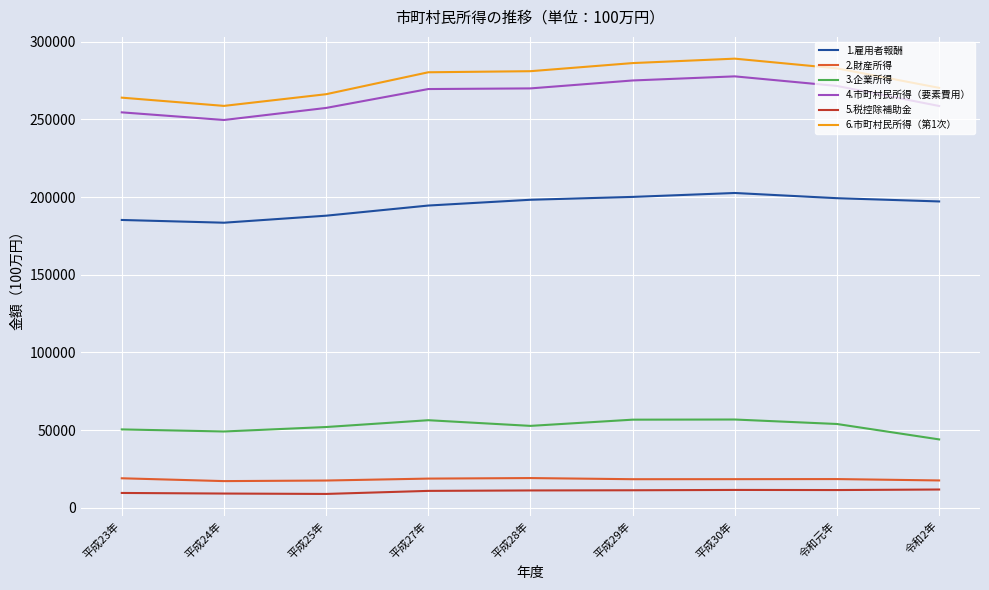

True or false: 2.財産所得 and 1.雇用者報酬 intersect in this chart.

False